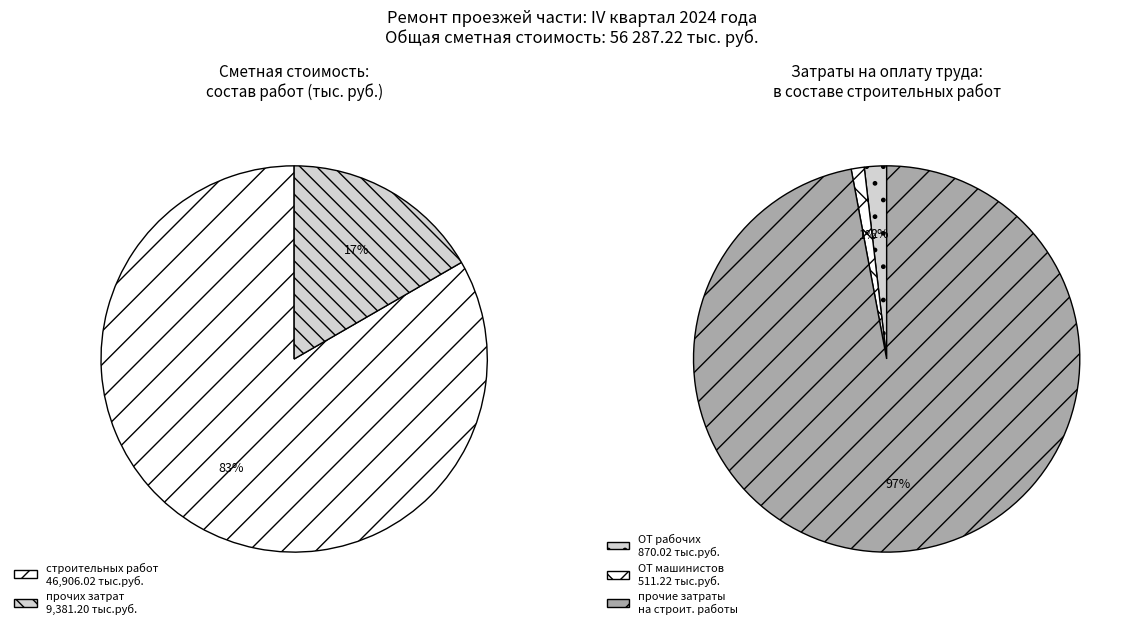

Approximately how many times larger is the value at строительных работ compared to Средства на оплату труда машинистов?

91.8